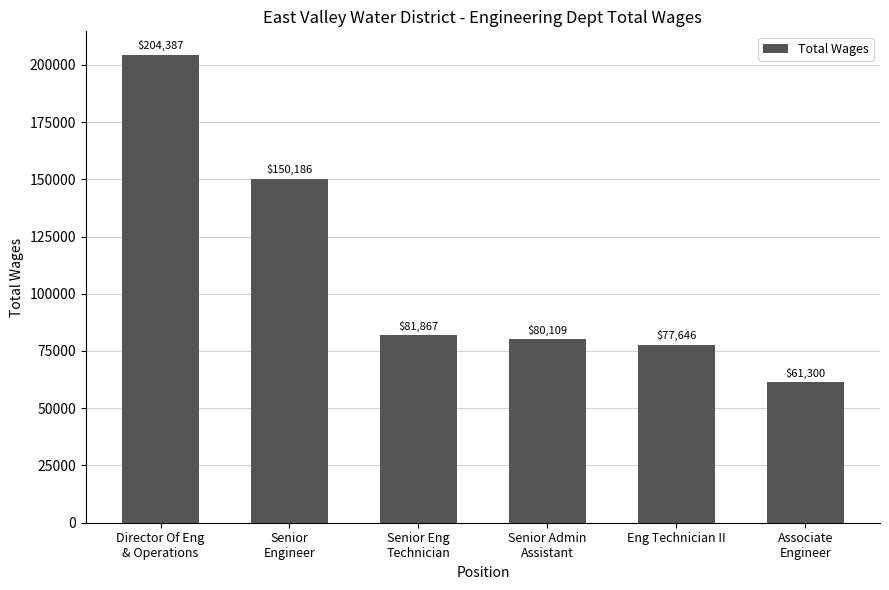

Reading right to left, what are all the values shown in this chart?

61300	77646	80109	81867	150186	204387